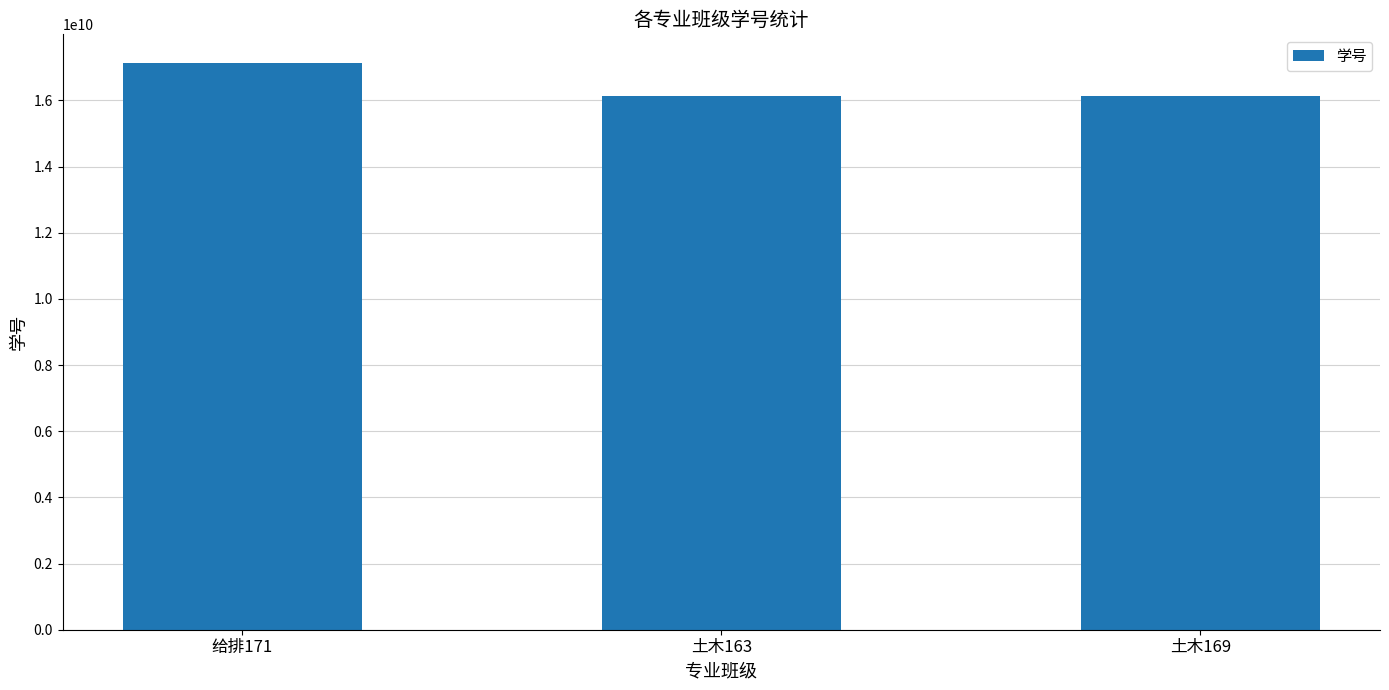

Approximately how many times larger is the value at 土木163 compared to 土木169?

1.0